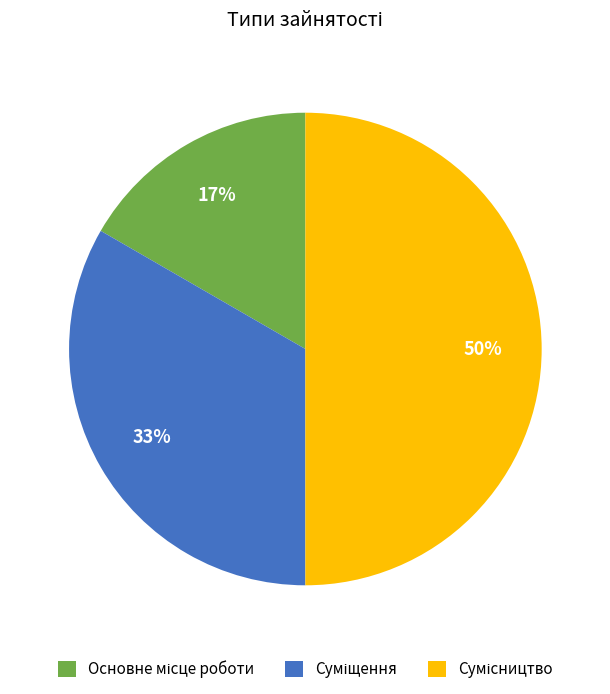

To the nearest percent, what is the difference between the largest and smallest slice percentages?

33%